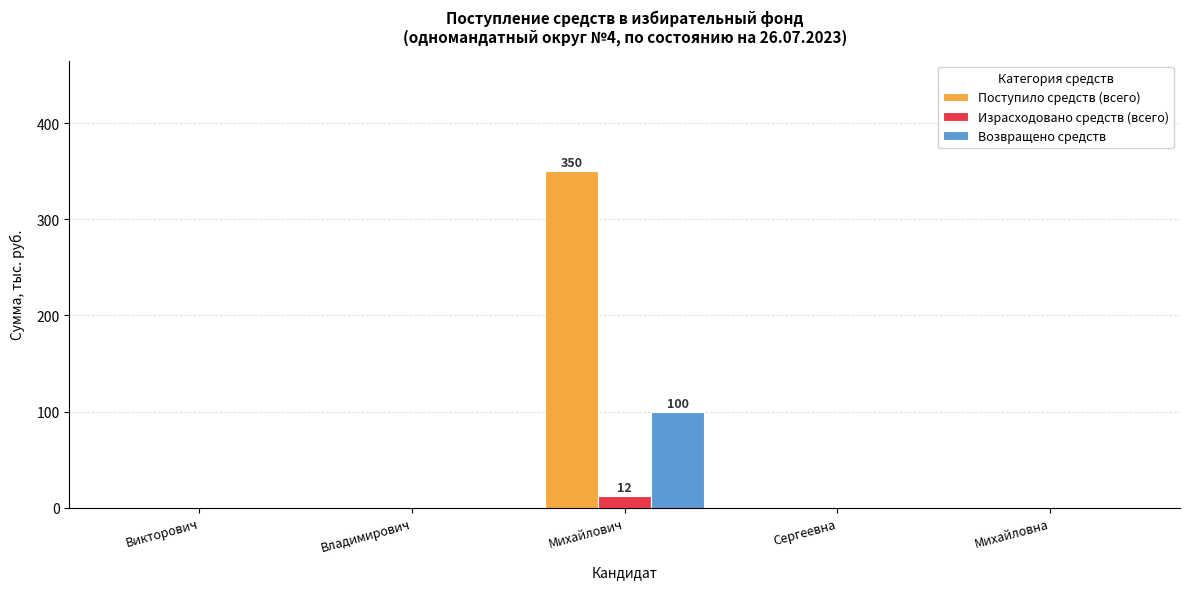

Which category has the highest value in the Возвращено средств series?

Михайлович